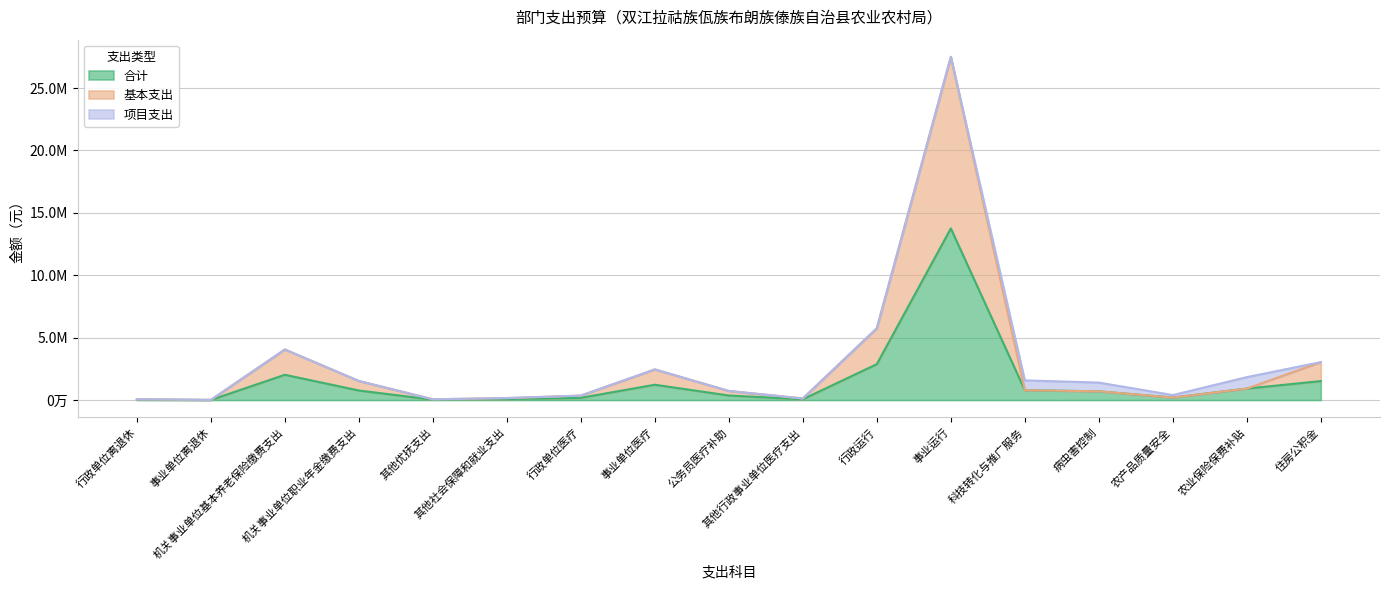

True or false: 合计 and 基本支出 cross at least once.

False